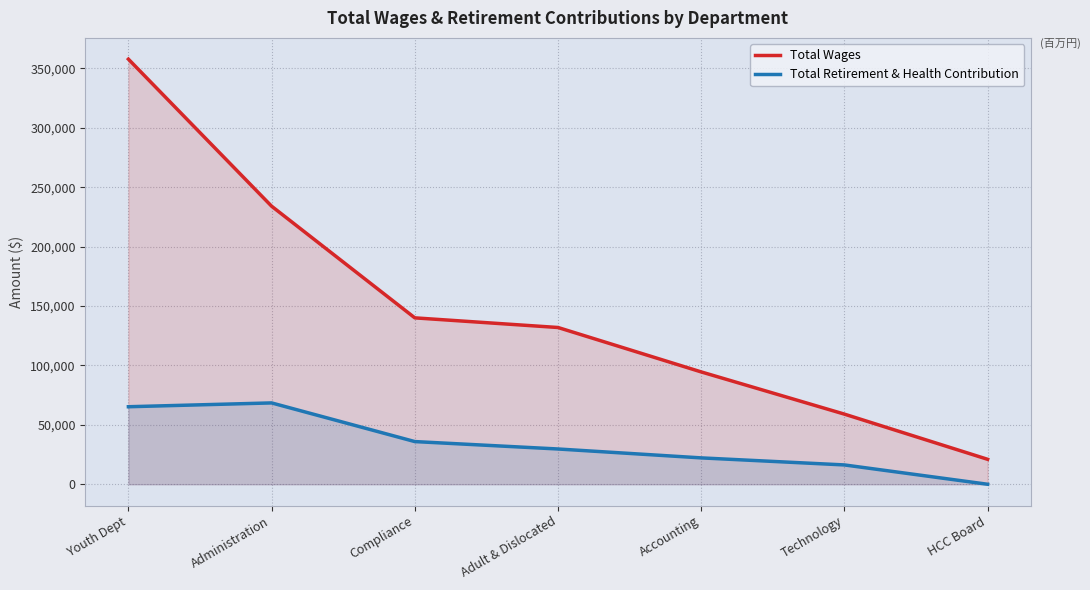

True or false: Total Retirement & Health Contribution has more than 2 interior local peaks.

False